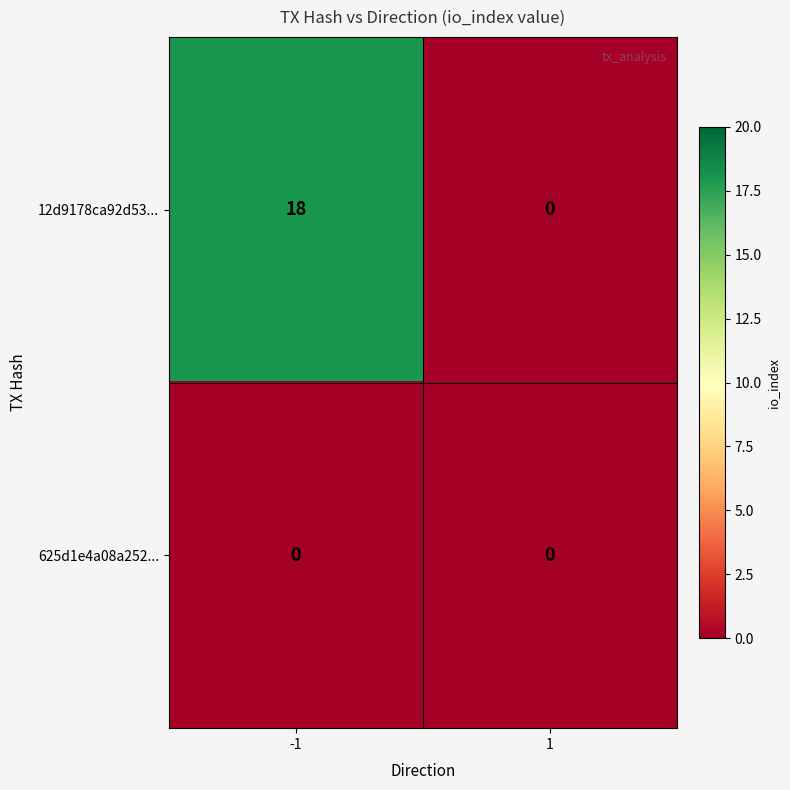

What is the maximum value shown in the chart?

18